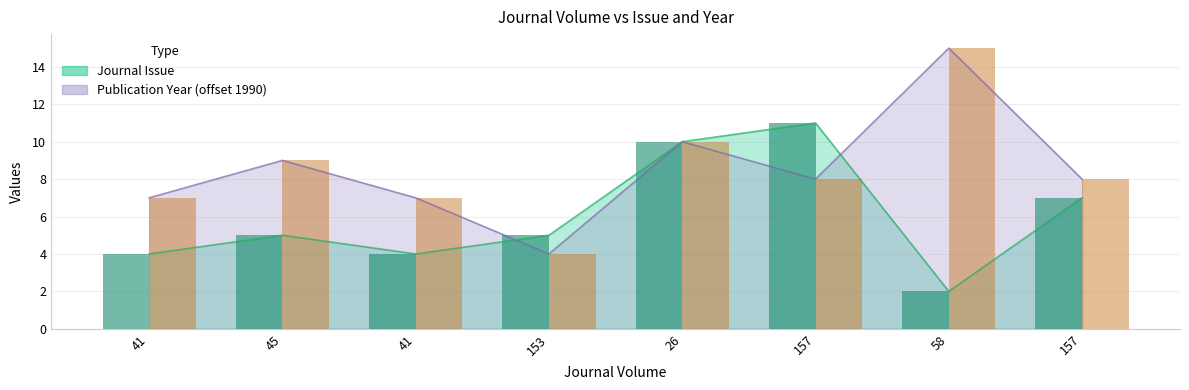

At which category does the chart reach its minimum across all series?

58